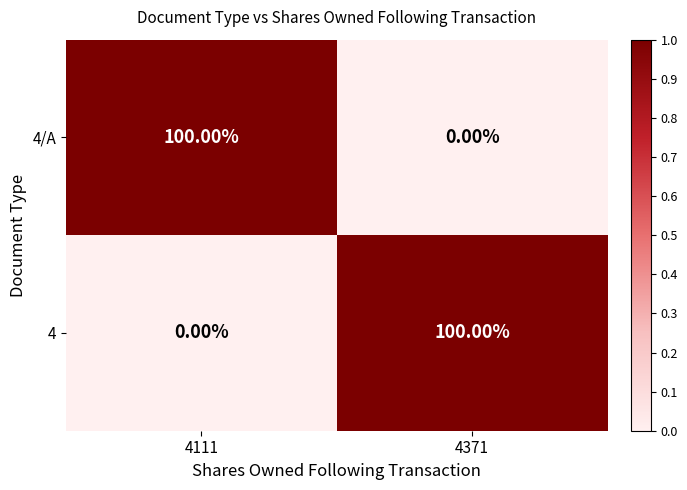

What is the spread (max minus min) of values at 4371?

100